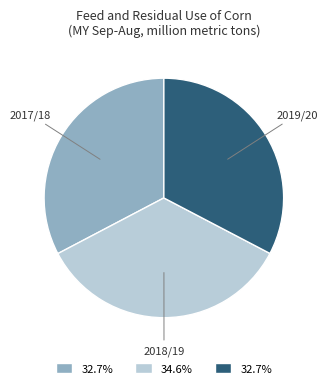

What is the ratio of the value at 2018/19 to the value at 2017/18?

1.1